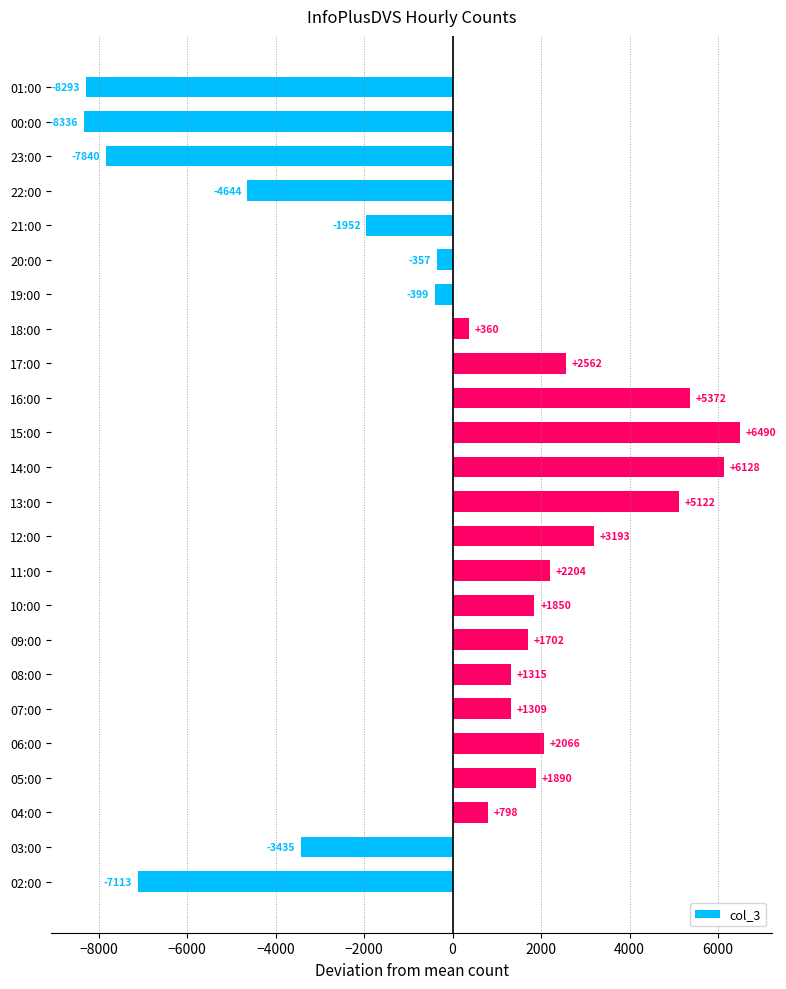

The chart shows a value of -8292.7 at 01:00. True or false?

True